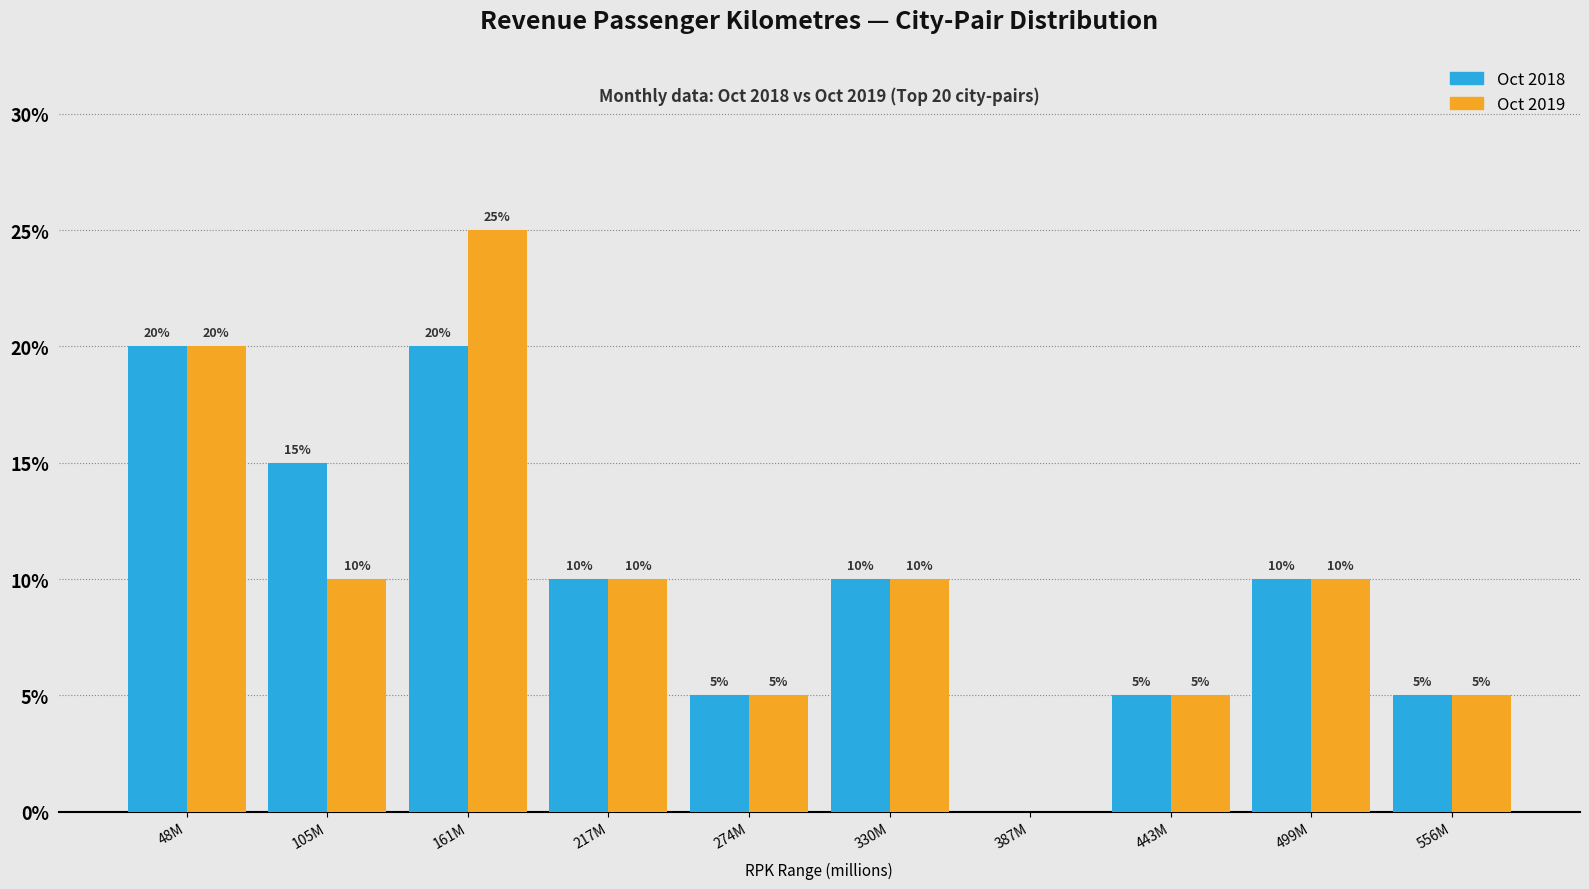

Reading left to right, extract all data points from this chart.

Oct 2018: 48M=20	105M=15	161M=20	217M=10	274M=5	330M=10	387M=0	443M=5	499M=10	556M=5
Oct 2019: 48M=20	105M=10	161M=25	217M=10	274M=5	330M=10	387M=0	443M=5	499M=10	556M=5